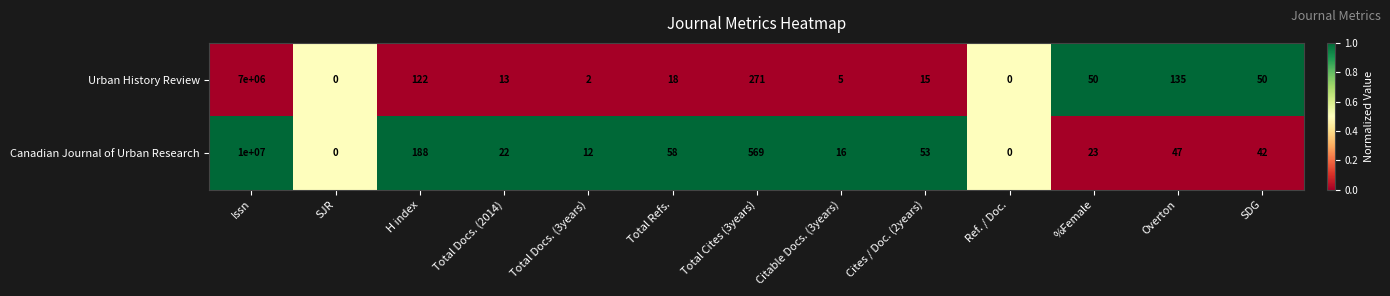

Is it true that Canadian Journal of Urban Research equals 14313800 at Issn?

False